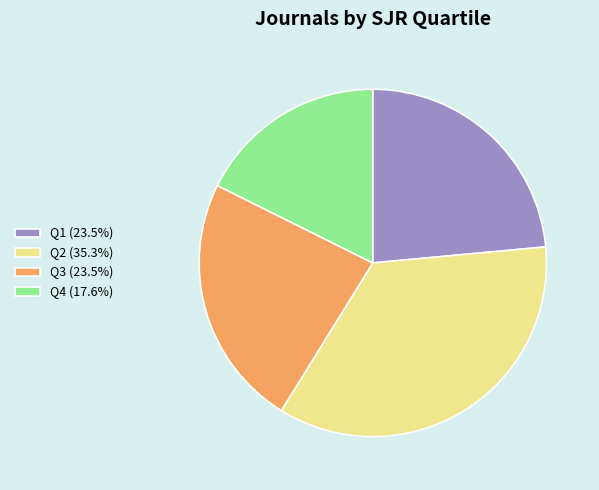

Is there any slice that represents more than half of the pie?

No